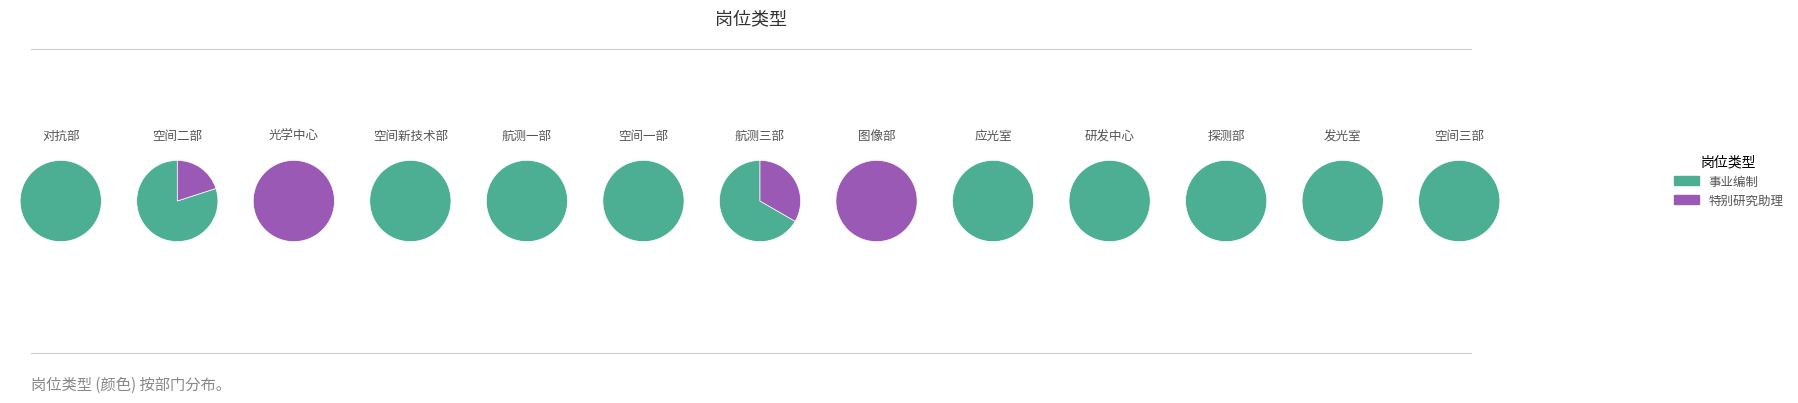

Which slice is the largest?

事业编制